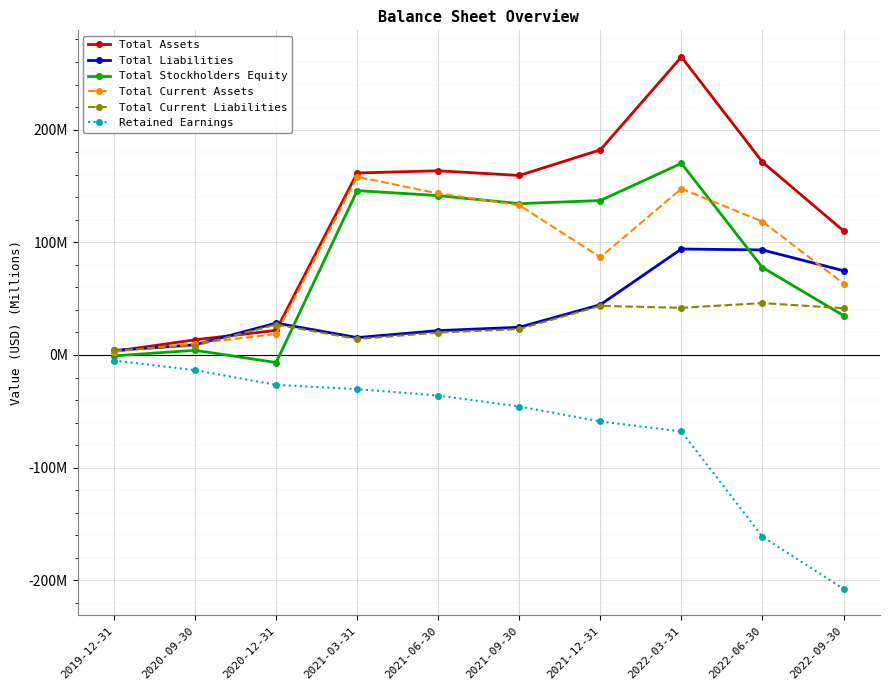

What is the label of the 10th point from the right?

2019-12-31